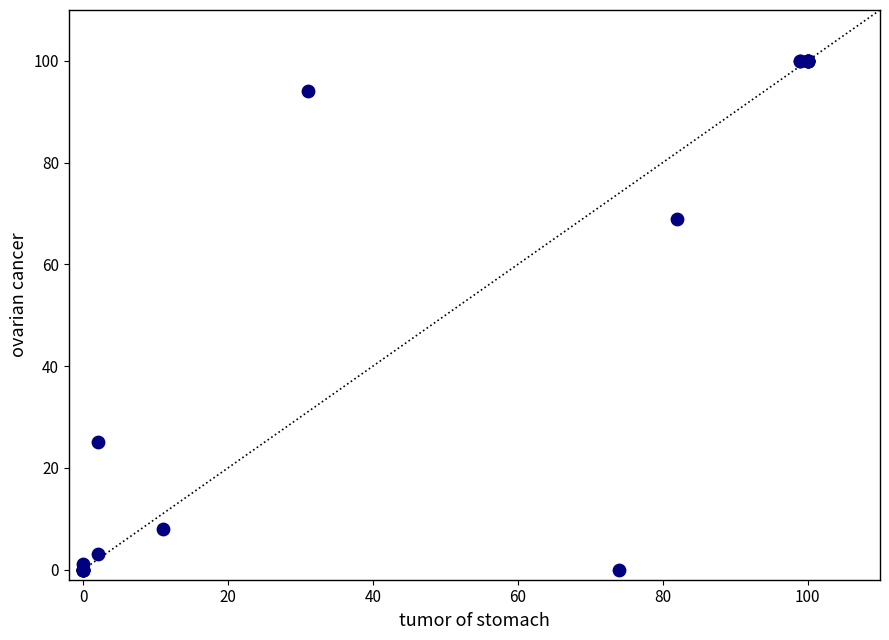

What Y value in the scatter plot is closest to 50?

69